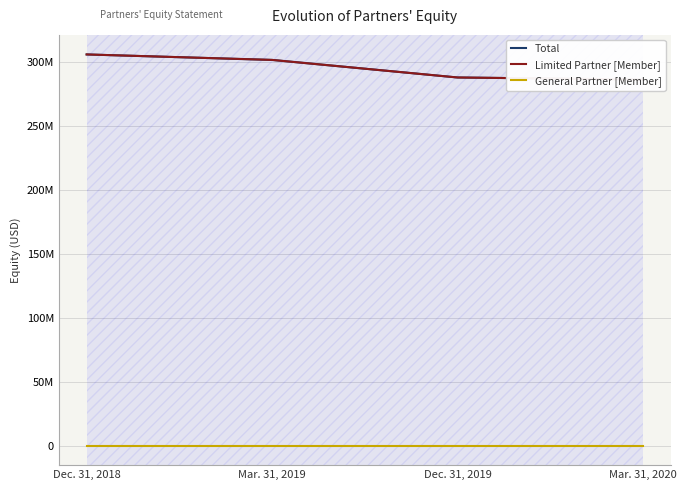

Is it true that Total equals 519508334 at Mar. 31, 2019?

False